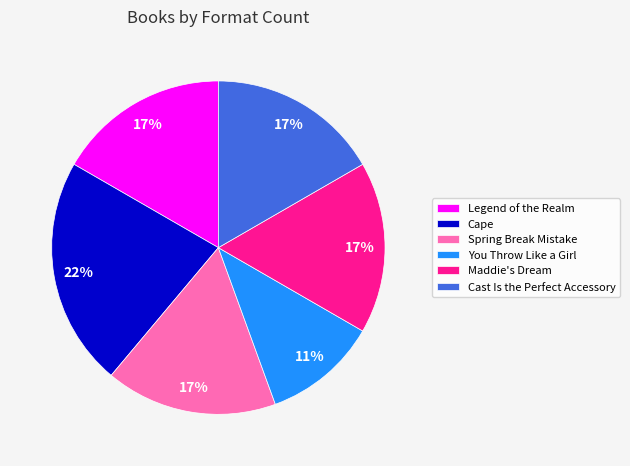

Does Cast Is the Perfect Accessory account for over 50% of the chart?

No